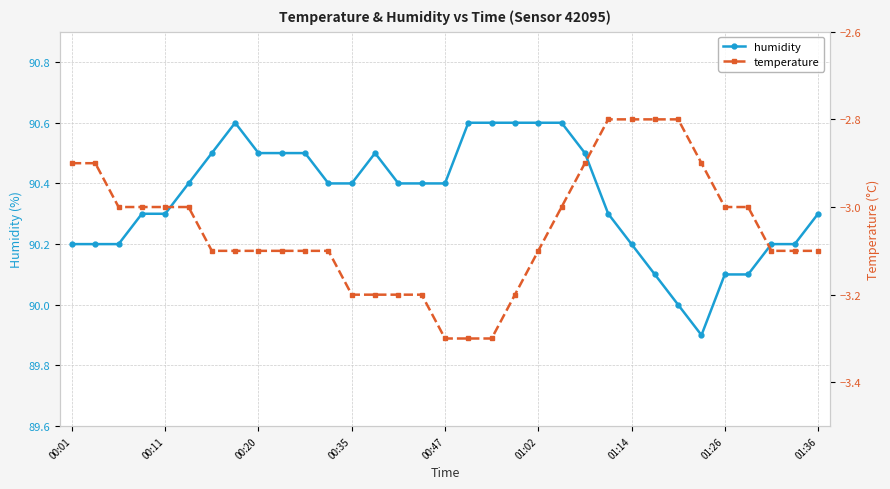

At which label does temperature first exceed -3?

00:01